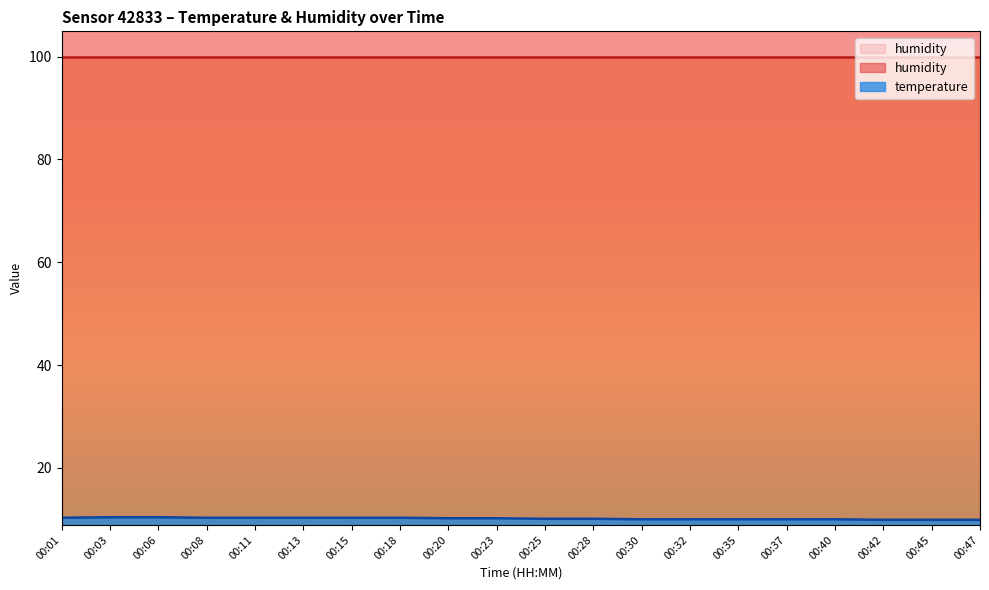

Reading left to right, transcribe all the data shown in this chart.

10.3	10.4	10.4	10.3	10.3	10.3	10.3	10.3	10.2	10.2	10.1	10.1	10.0	10.0	10.0	10.0	10.0	9.9	9.9	9.9